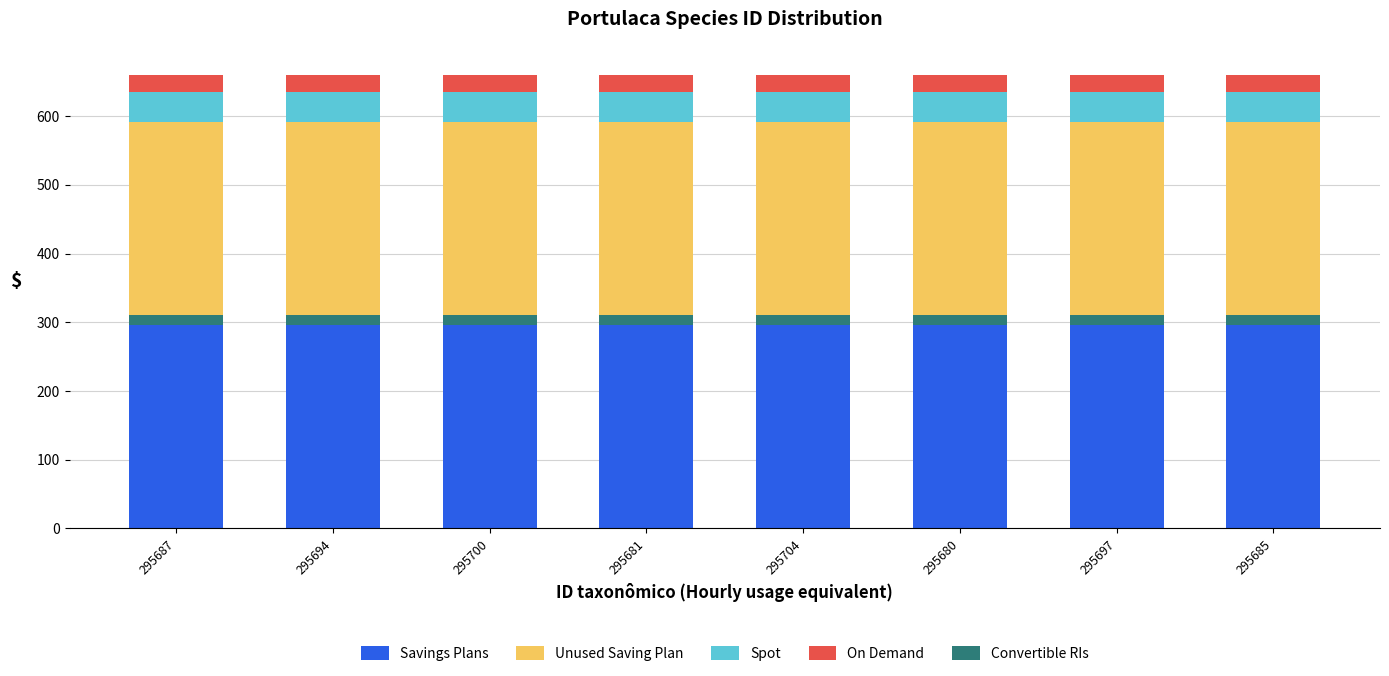

What value does the Spot series have at 295704?

44.4